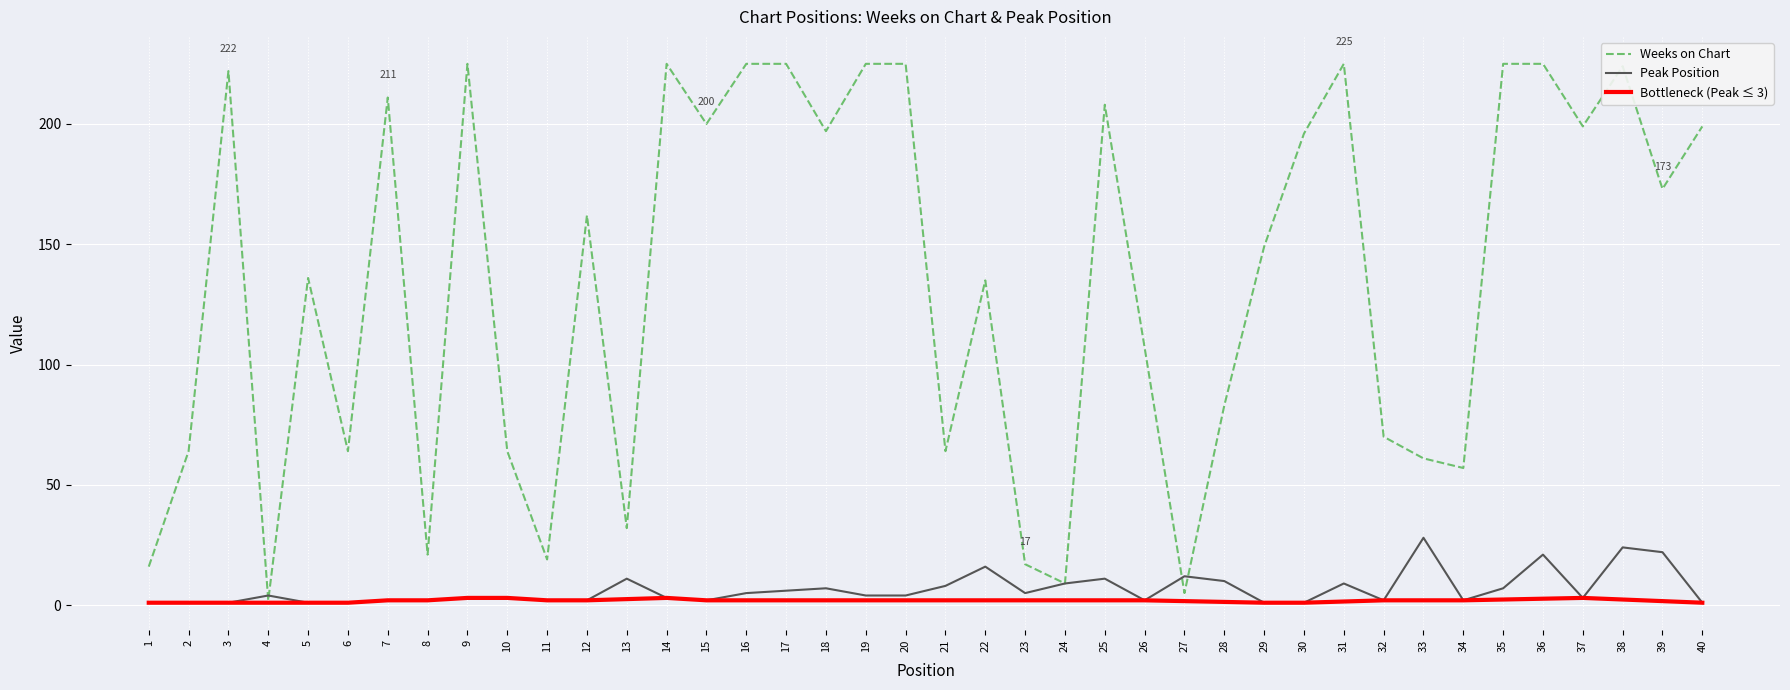

At which label is Weeks on Chart closest to 113?

26